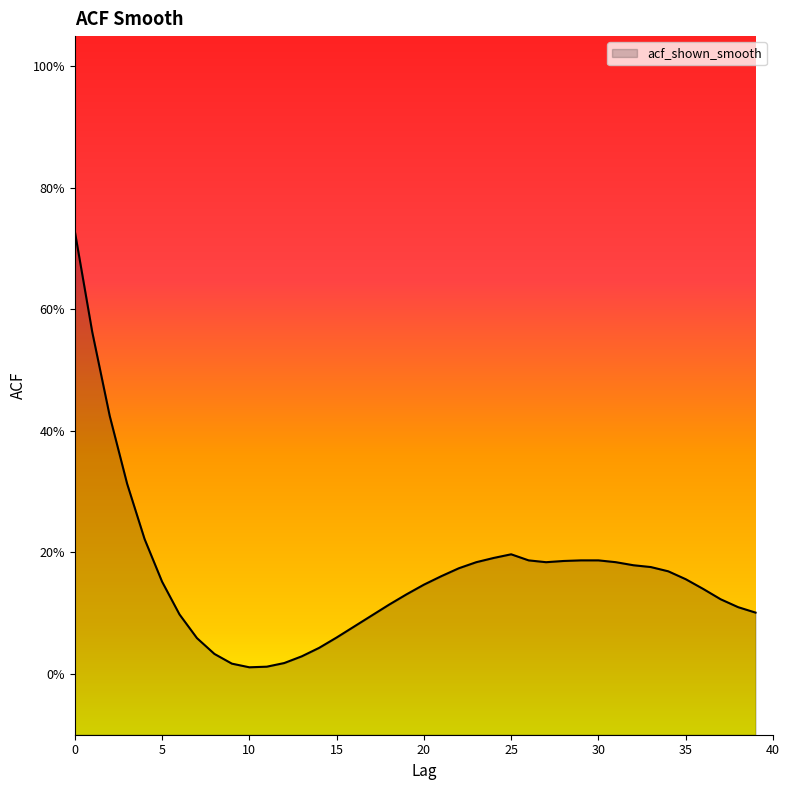

The value at 19 is 0.1. True or false?

True